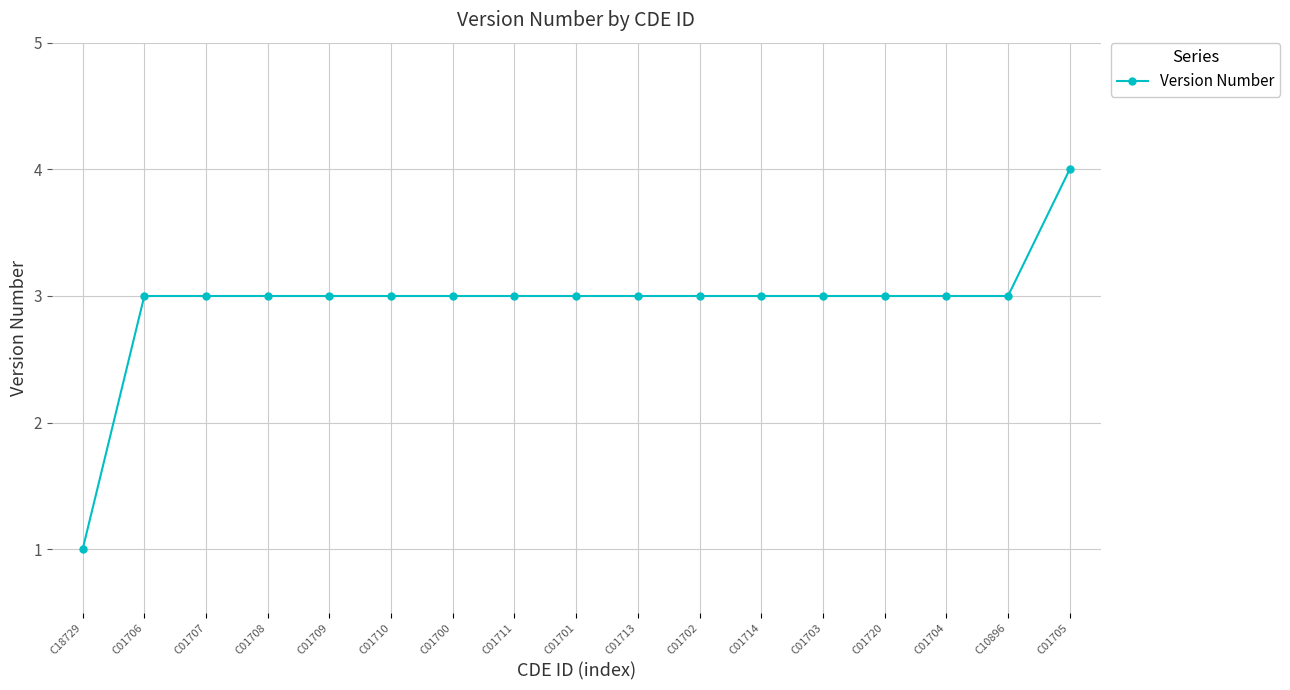

What is the average value?

3